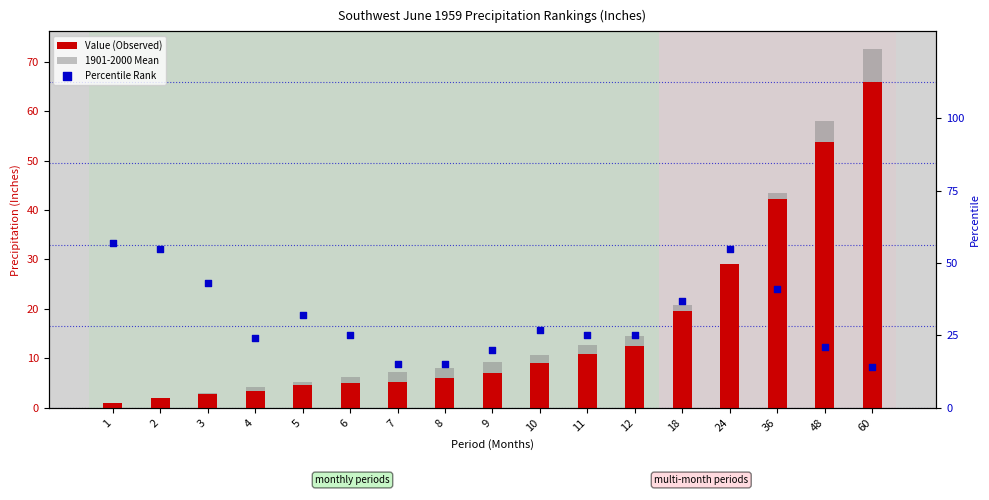

At which category is the sum across all series the highest?

60